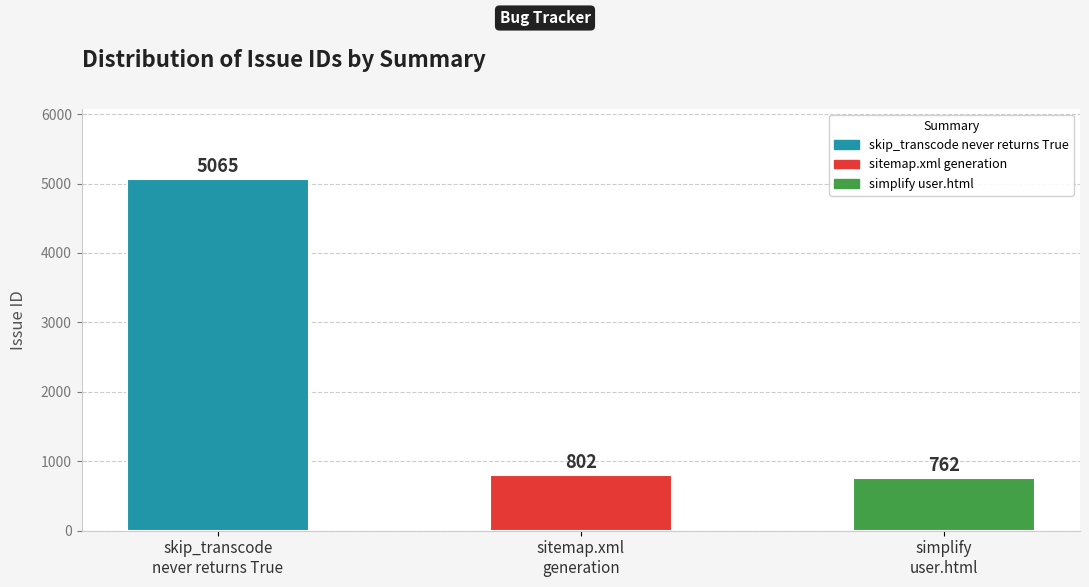

The chart shows a value of 762 at simplify
user.html. True or false?

True